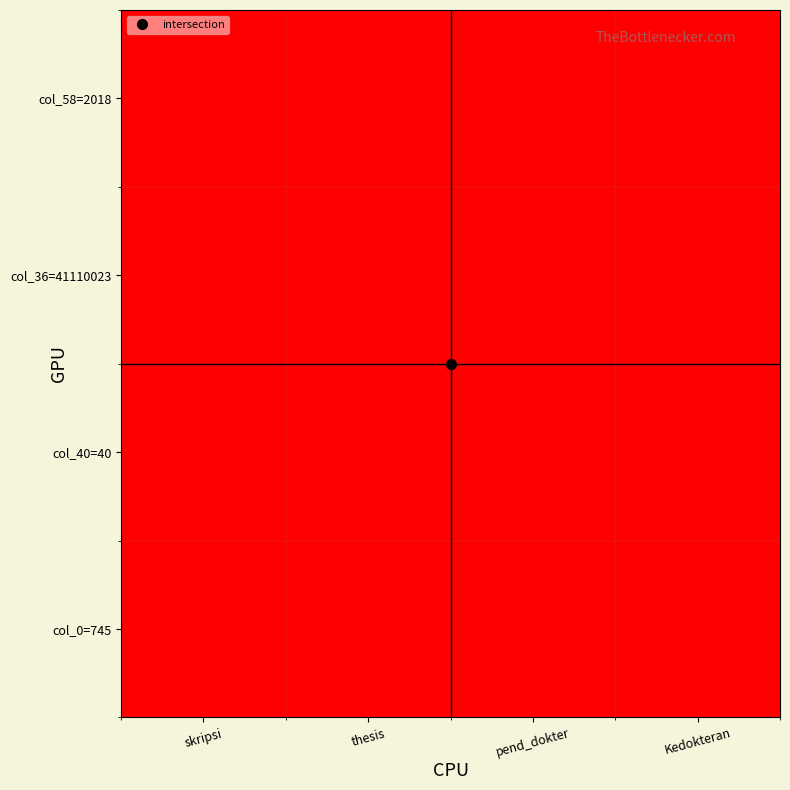

What is the difference between the highest and lowest values at thesis?

0.1